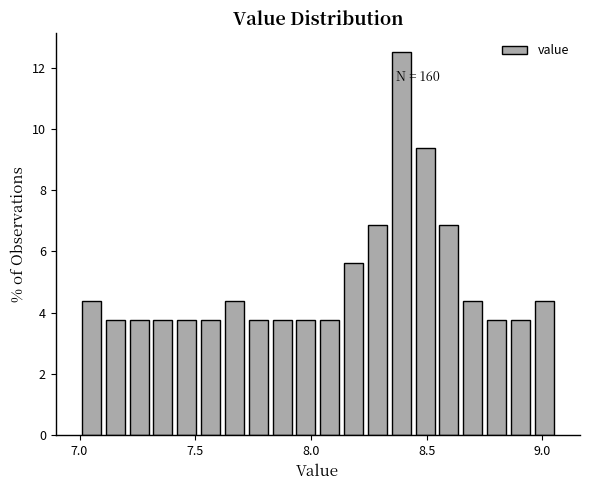

Read against the x-axis, roughly where is the centre of the tallest bar?

8.40